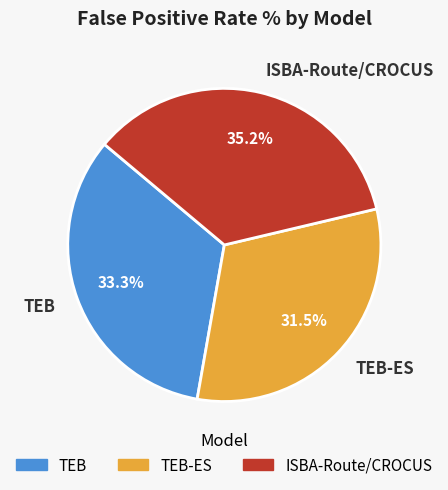

How many slices are in this pie chart?

3